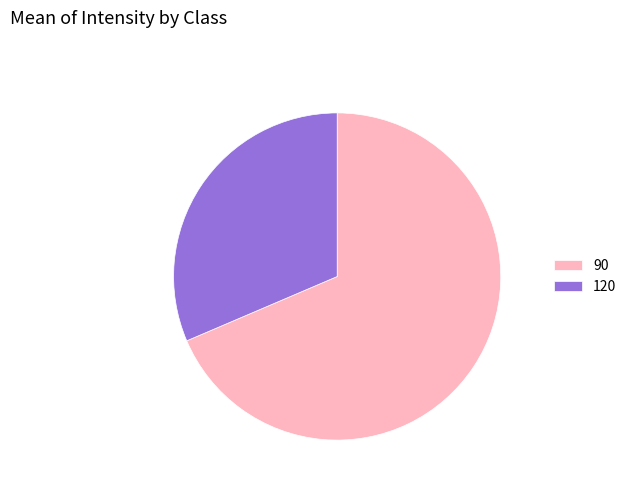

Is 90 the majority of the pie?

Yes